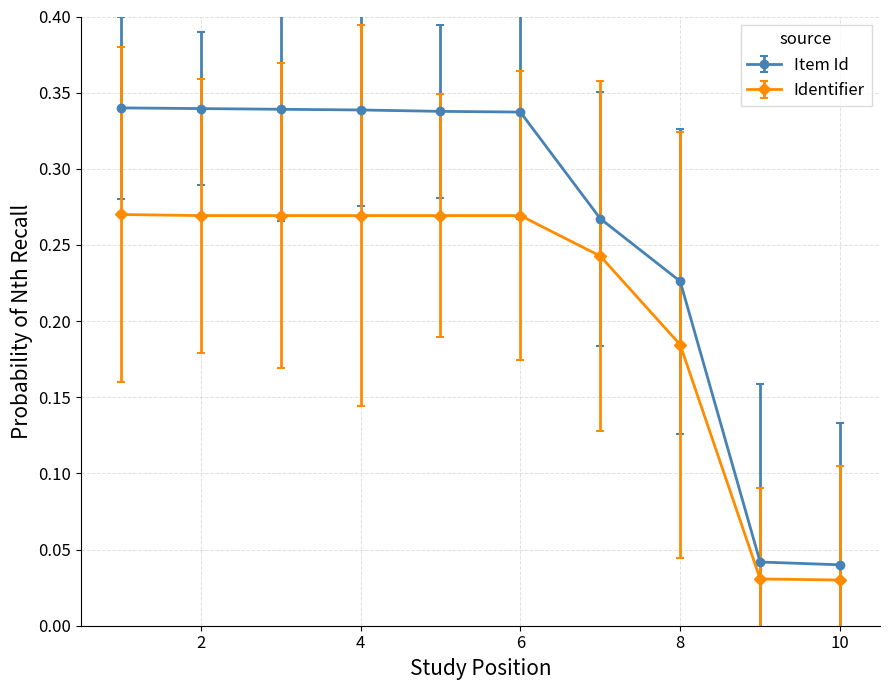

List the series in order of their overall mean, highest first.

Item Id, Identifier